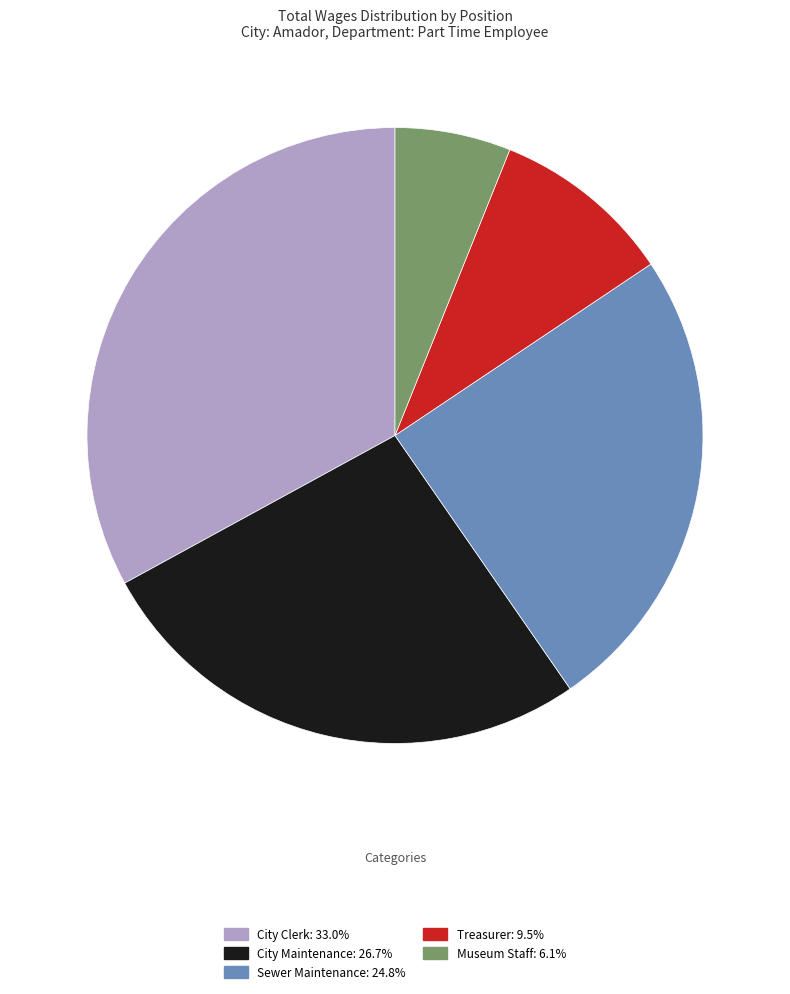

Rank the categories by value from highest to lowest.

City Clerk, City Maintenance, Sewer Maintenance, Treasurer, Museum Staff